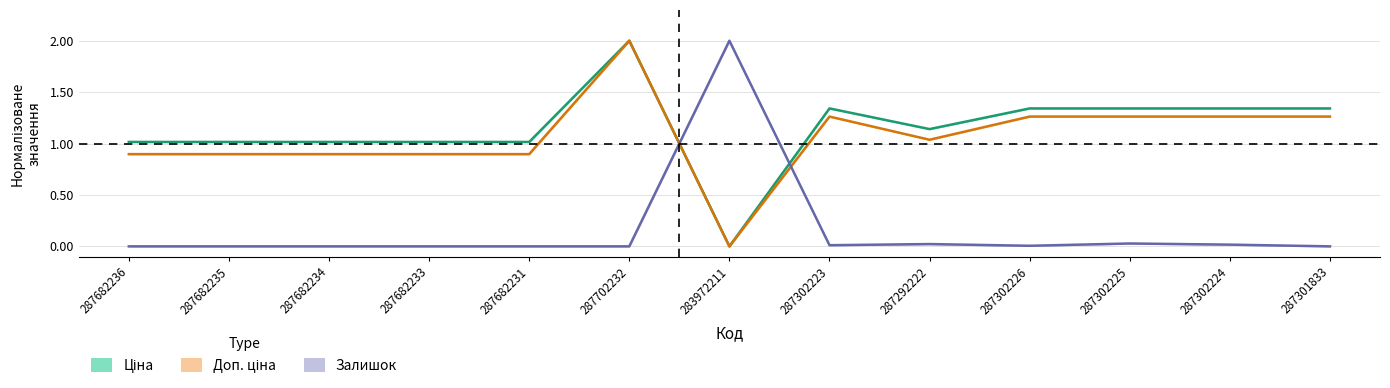

True or false: Доп. ціна and Ціна cross at least once.

False